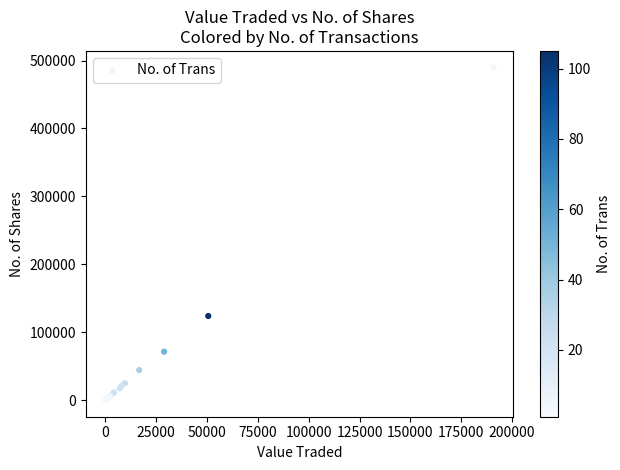

What Y value in the scatter plot is closest to 244852?

123910